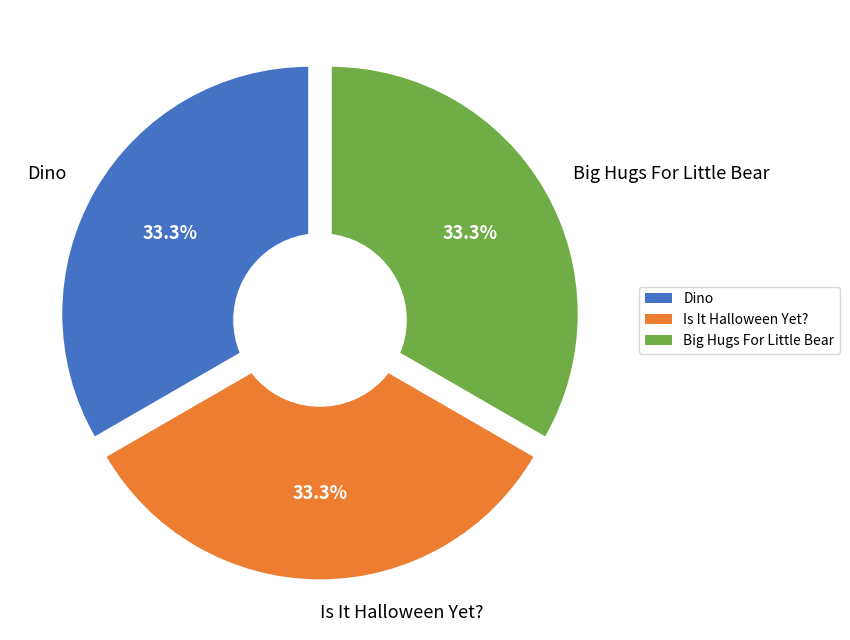

Is there any slice that represents more than half of the pie?

No